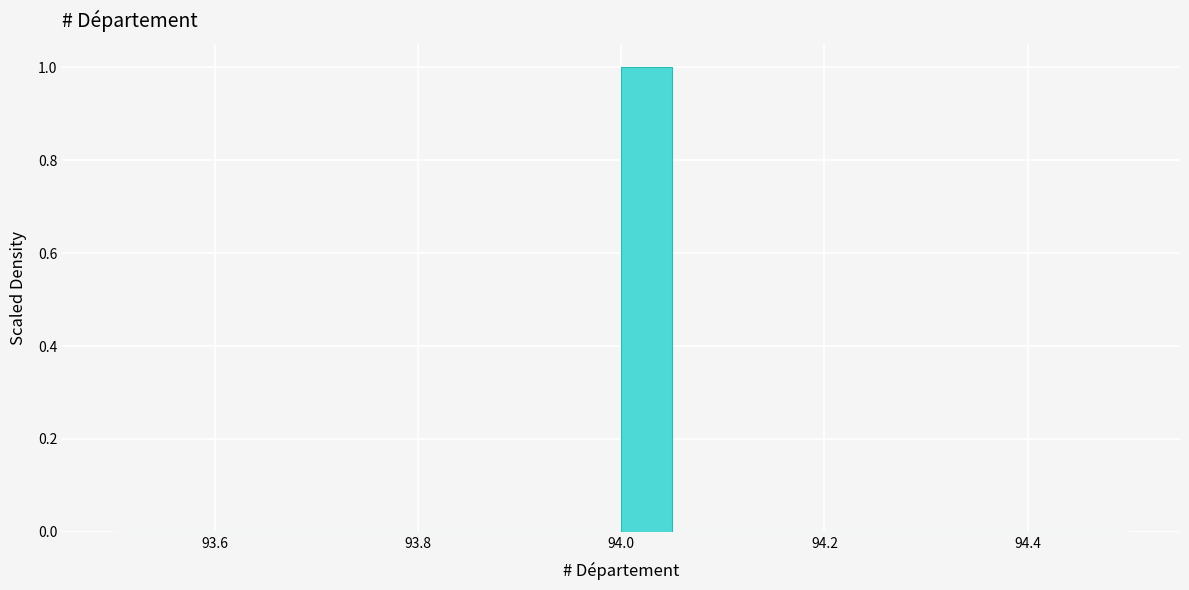

Read against the x-axis, roughly where is the centre of the tallest bar?

94.02